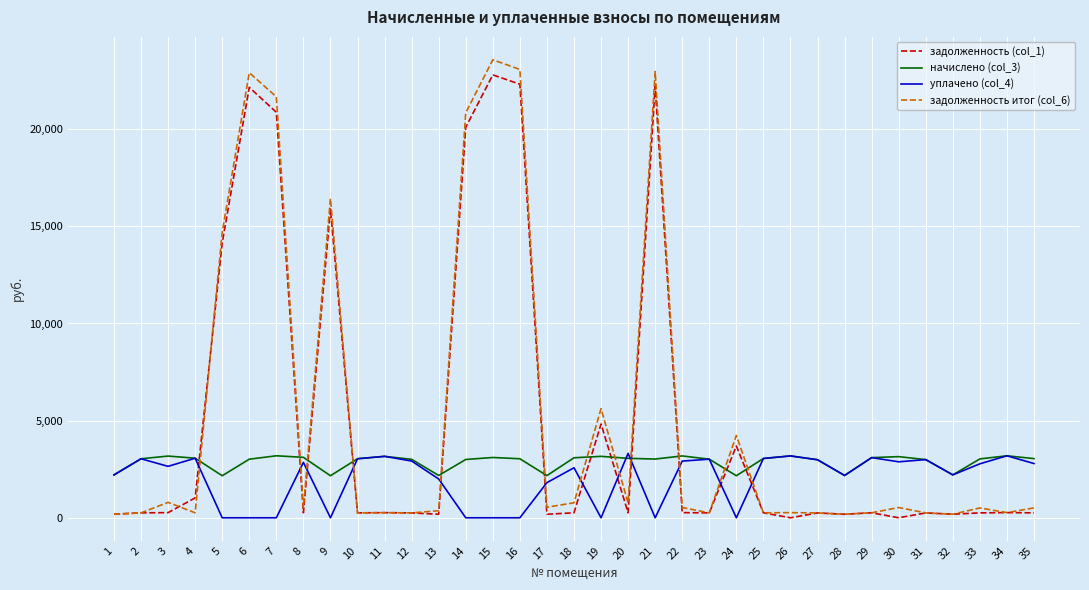

The value of начислено (col_3) at 16 is 3037.4. True or false?

True